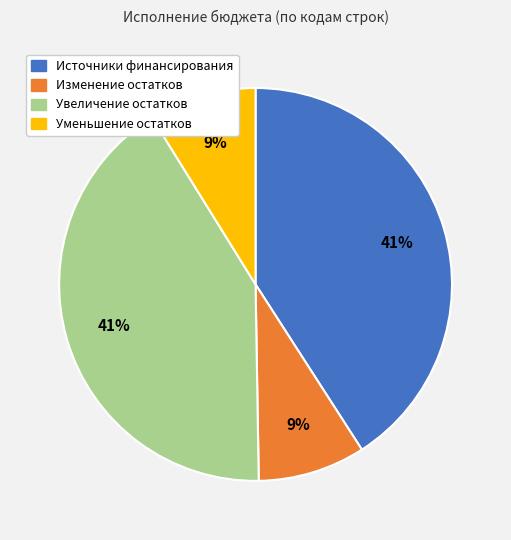

What percentage is the Уменьшение остатков slice, to the nearest percent?

9%